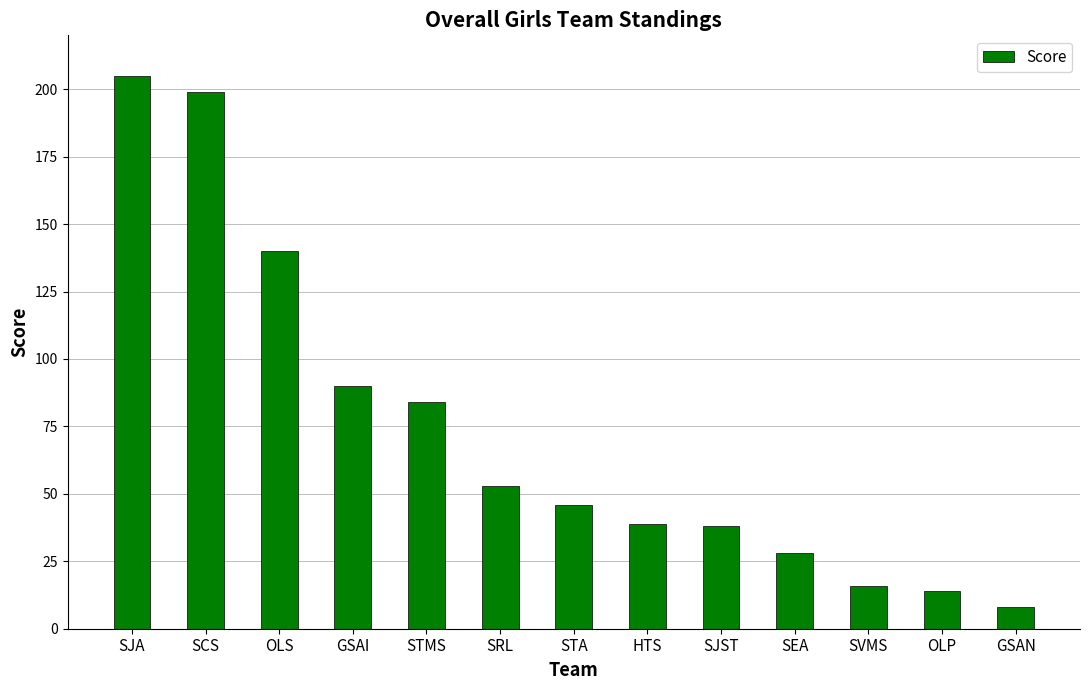

What is the approximate value at SEA, to the nearest 50?

50